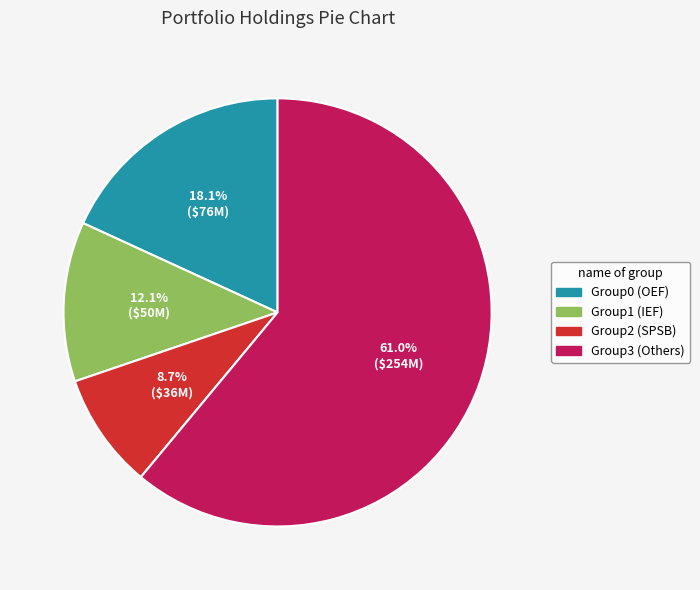

Is there a majority slice in this chart?

Yes